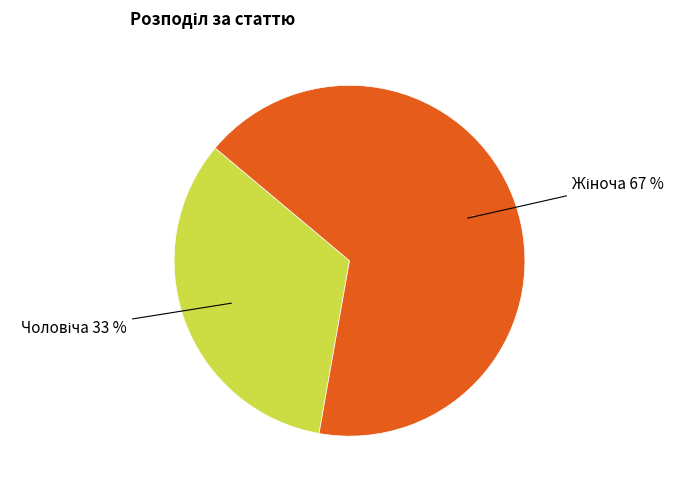

True or false: Чоловіча accounts for 33% of the total.

True